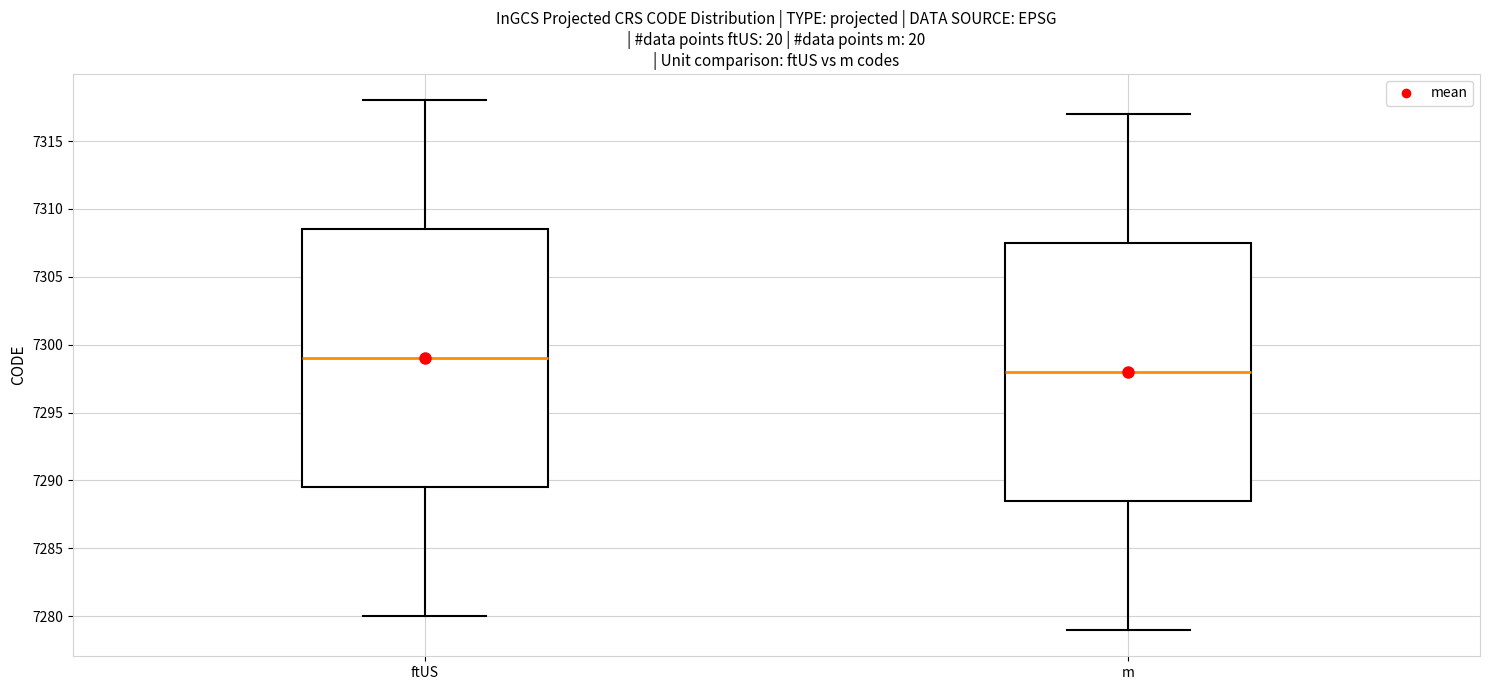

Reading left to right, transcribe this box plot: for each box, give where its median line is, the range the box spans, and where its two whiskers end, as read against the y-axis. The values are not printed on the chart, so give them approximately, as read against the axis.

ftUS: median 7299.0, box 7289.5 to 7308.5, whiskers 7280.0 to 7318.0
m: median 7298.0, box 7288.5 to 7307.5, whiskers 7279.0 to 7317.0